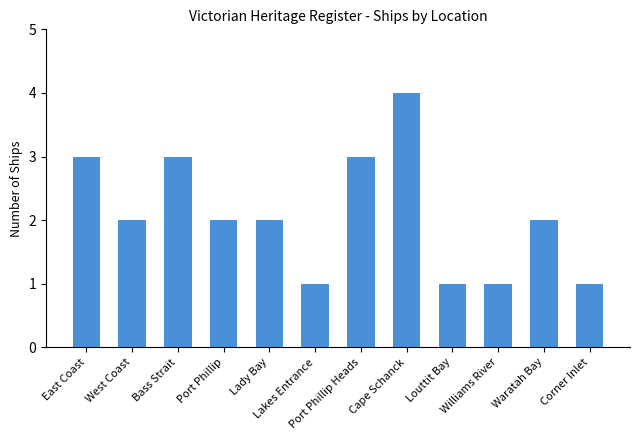

Which label corresponds to the largest value in the chart?

Cape Schanck